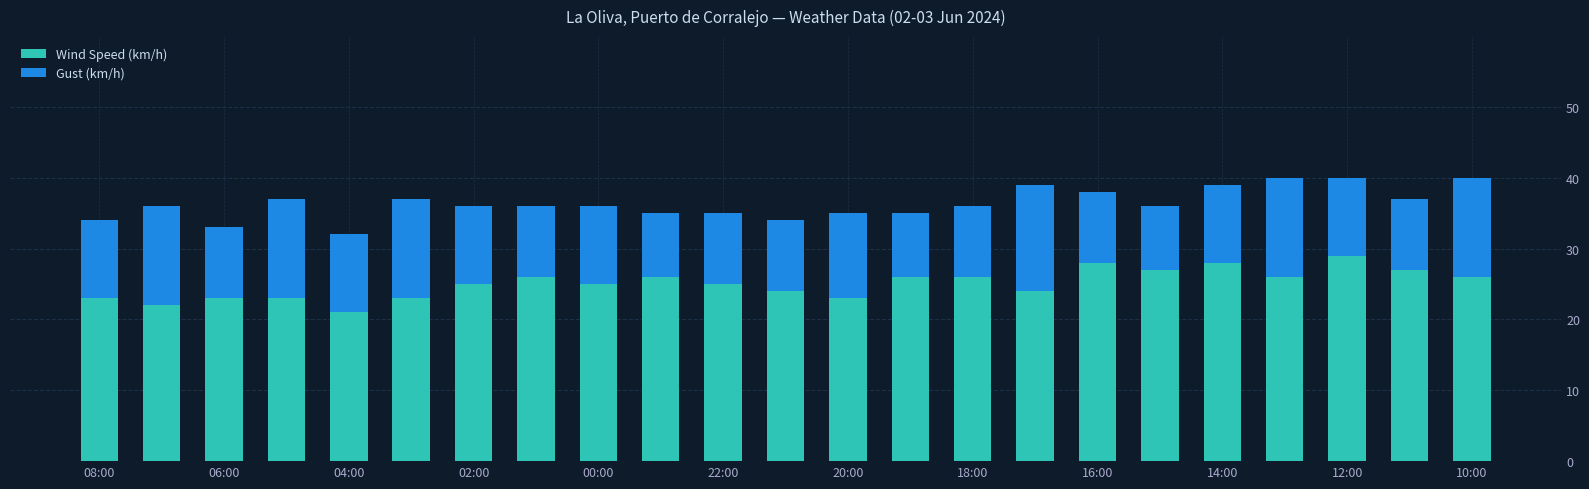

How many bars are there in total?

23